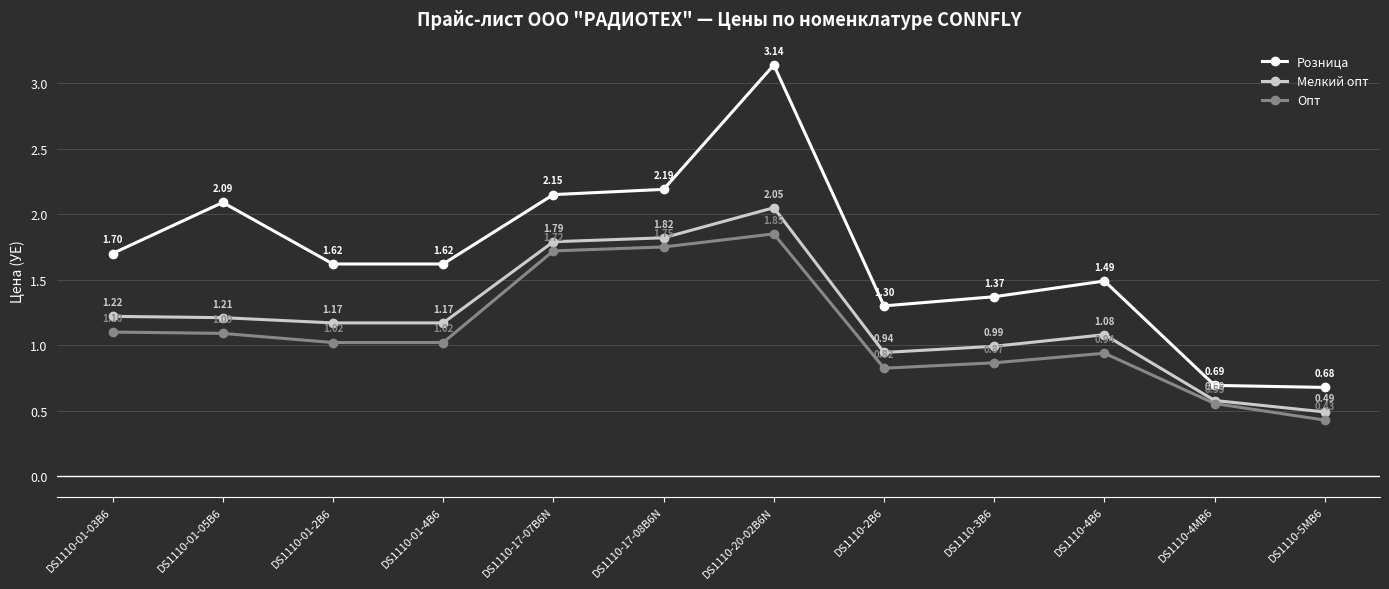

What is the total value across all series at DS1110-01-4B6?

3.8